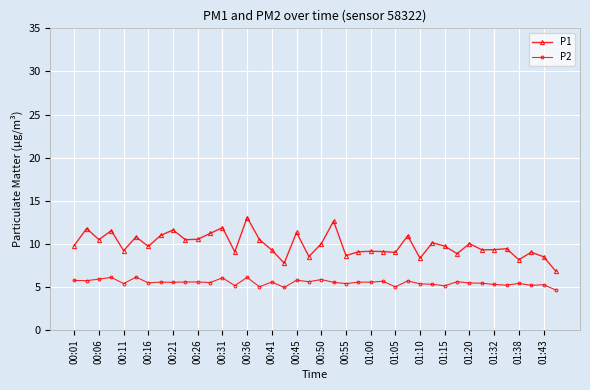

True or false: P2 has more than 0 points higher than both neighbors.

True